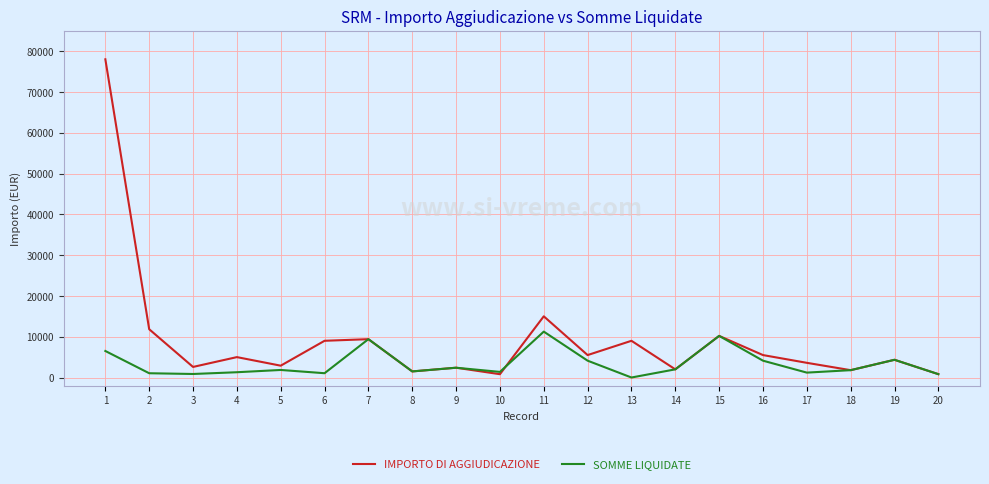

What is the maximum value shown in the chart?

78000.0